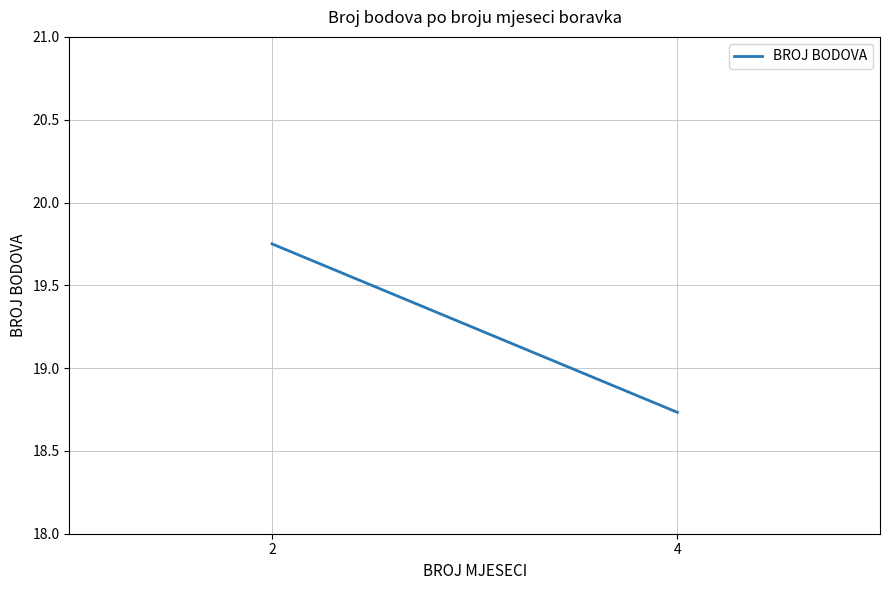

What is the change in value from 2 to 4?

-1.0